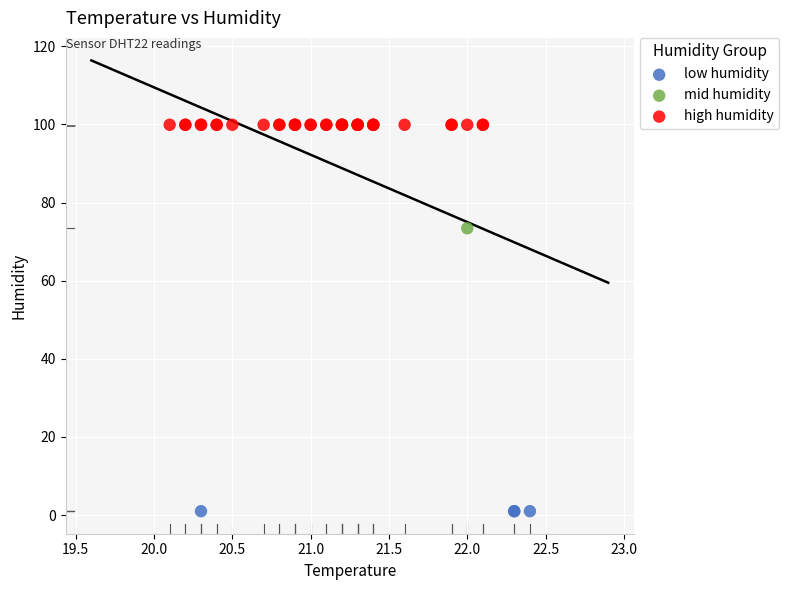

What are all the series names shown in the legend?

low humidity, mid humidity, high humidity